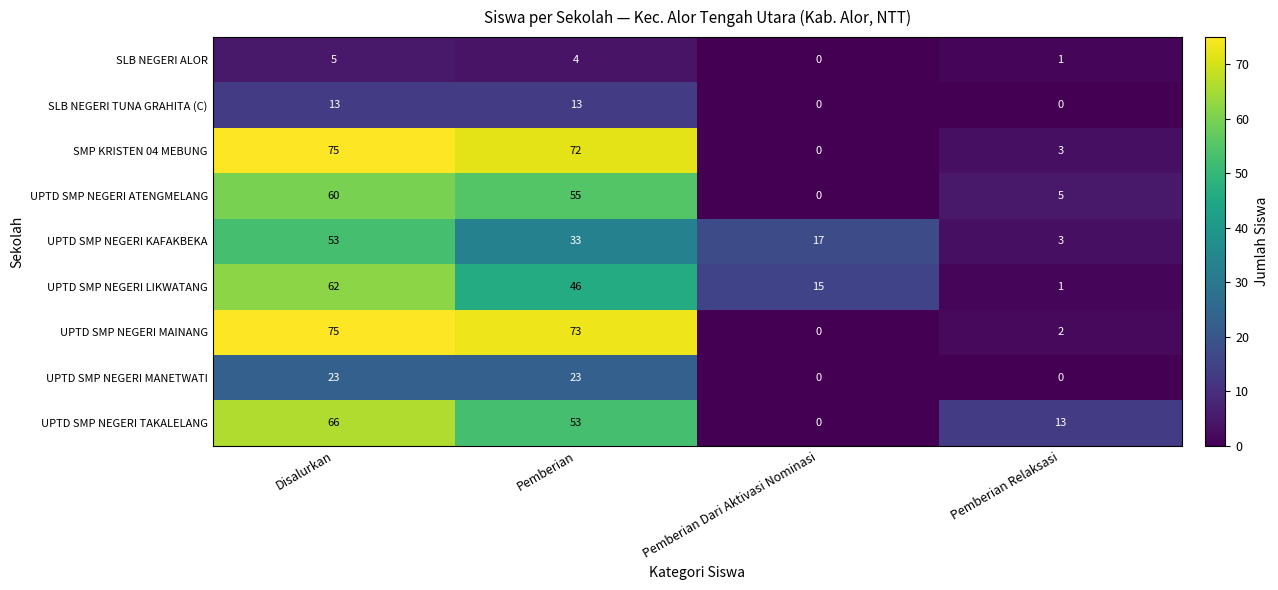

Between Disalurkan and Pemberian Relaksasi, which series saw the biggest shift?

UPTD SMP NEGERI MAINANG